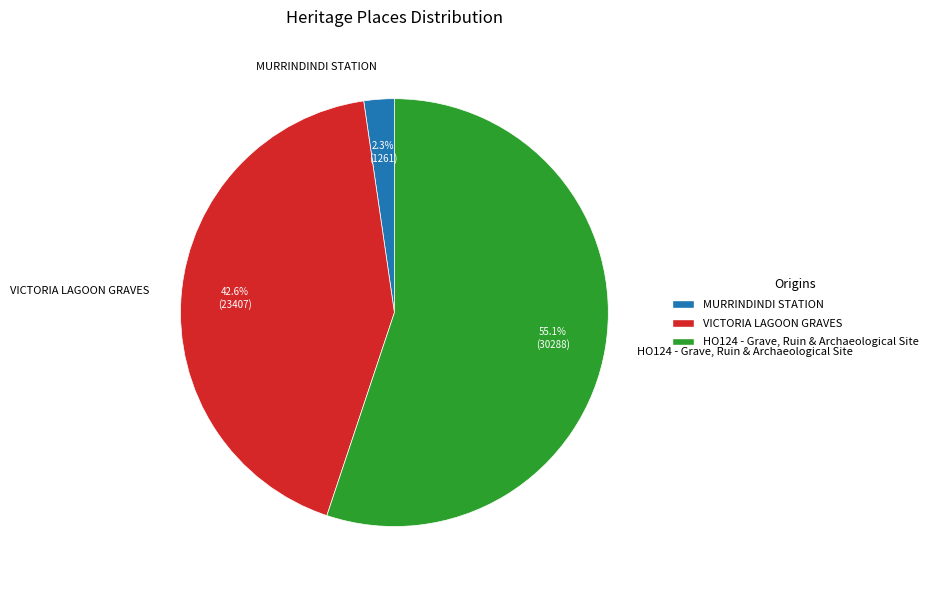

How many segments does this pie chart have?

3